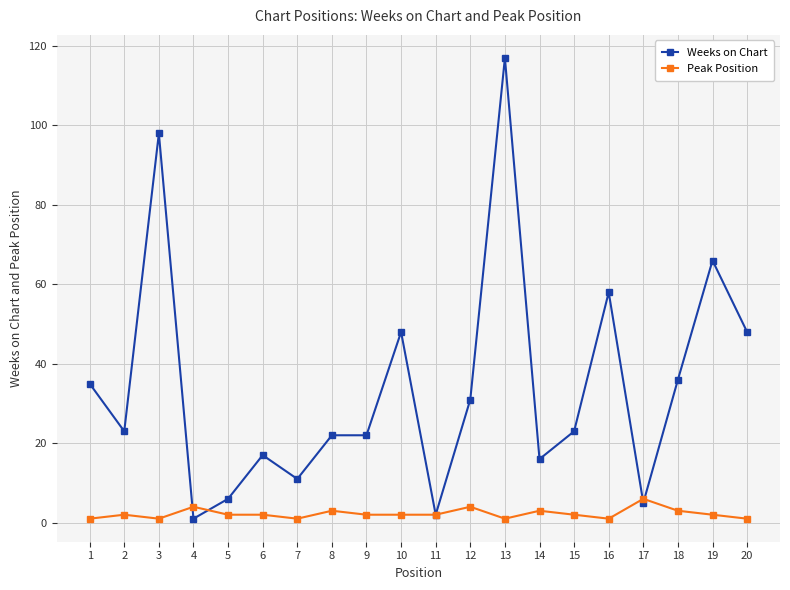

The value of Weeks on Chart at 10 is 48. True or false?

True